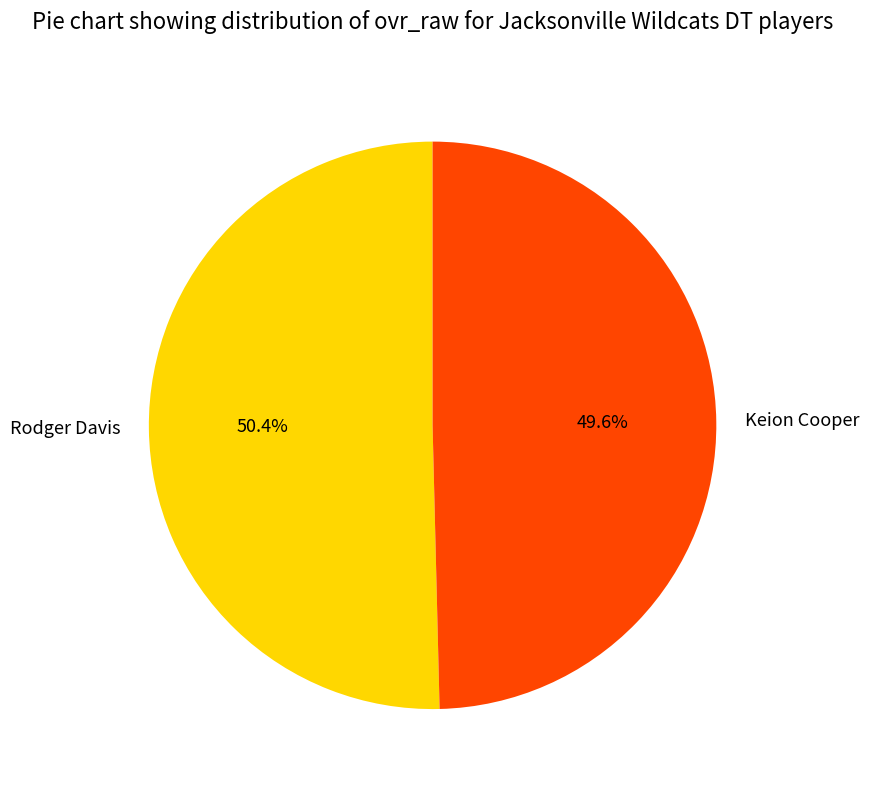

Between Rodger Davis and Keion Cooper, which is larger?

Rodger Davis